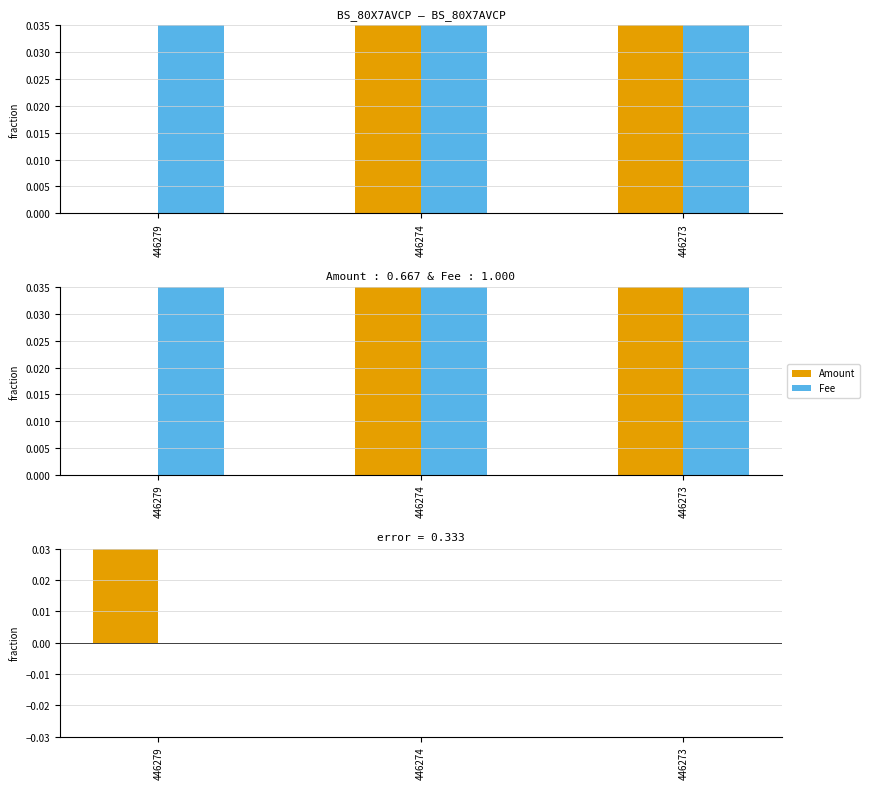

Count the Amount values in the range 0 to 1.

3